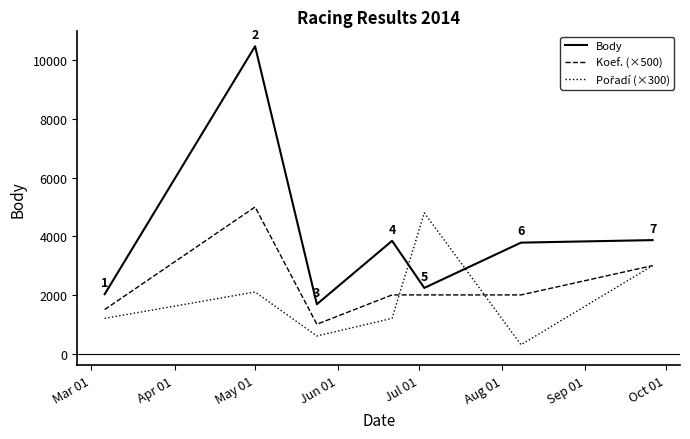

True or false: Koef. (×500) and Body cross at least once.

False